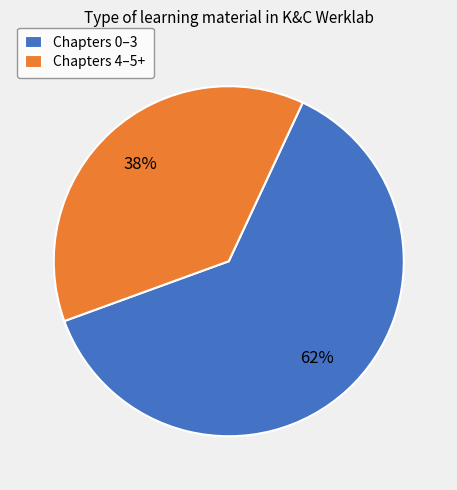

What is the largest slice in the pie chart?

Chapters 0–3